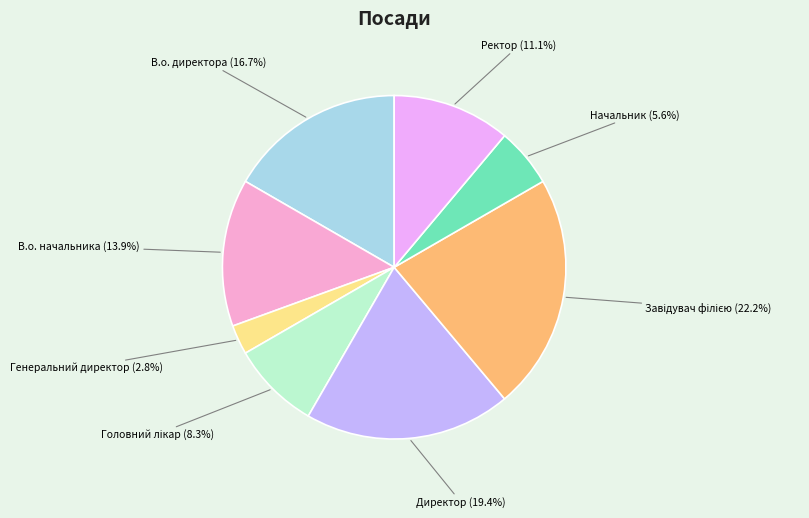

To the nearest percent, what is the average slice percentage?

12%